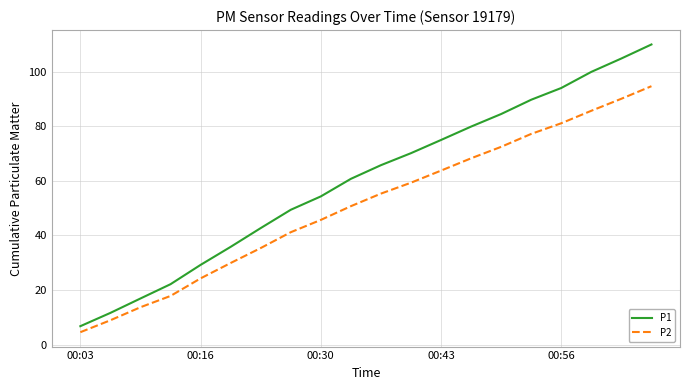

How many categories are shown in the chart?

20